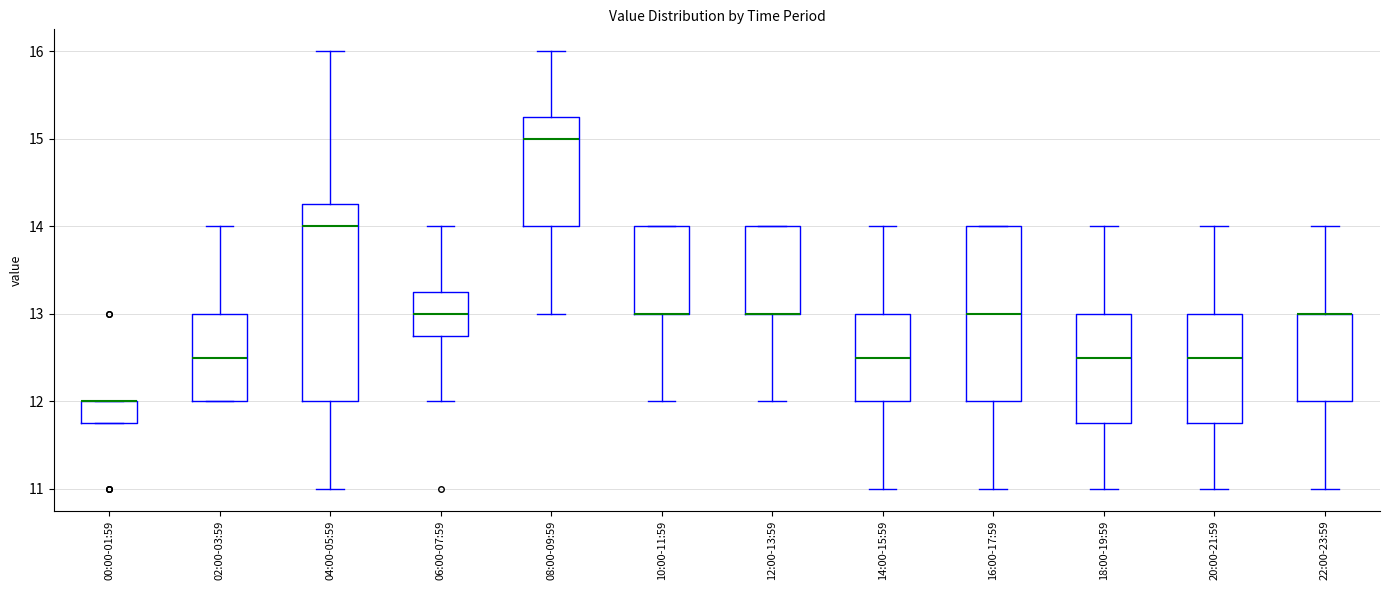

Reading left to right, read every box against the y-axis: the position of its median line, the range the box covers, and the ends of its whiskers. The values are not printed on the chart, so give them approximately, as read against the axis.

00:00-01:59: median 12.0 (drawn on the box's upper edge), box 11.8 to 12.0, whiskers 11.8 to 12.0
02:00-03:59: median 12.5, box 12.0 to 13.0, whiskers 12.0 to 14.0
04:00-05:59: median 14.0, box 12.0 to 14.3, whiskers 11.0 to 16.0
06:00-07:59: median 13.0, box 12.8 to 13.3, whiskers 12.0 to 14.0
08:00-09:59: median 15.0, box 14.0 to 15.3, whiskers 13.0 to 16.0
10:00-11:59: median 13.0 (drawn on the box's lower edge), box 13.0 to 14.0, whiskers 12.0 to 14.0
12:00-13:59: median 13.0 (drawn on the box's lower edge), box 13.0 to 14.0, whiskers 12.0 to 14.0
14:00-15:59: median 12.5, box 12.0 to 13.0, whiskers 11.0 to 14.0
16:00-17:59: median 13.0, box 12.0 to 14.0, whiskers 11.0 to 14.0
18:00-19:59: median 12.5, box 11.8 to 13.0, whiskers 11.0 to 14.0
20:00-21:59: median 12.5, box 11.8 to 13.0, whiskers 11.0 to 14.0
22:00-23:59: median 13.0 (drawn on the box's upper edge), box 12.0 to 13.0, whiskers 11.0 to 14.0